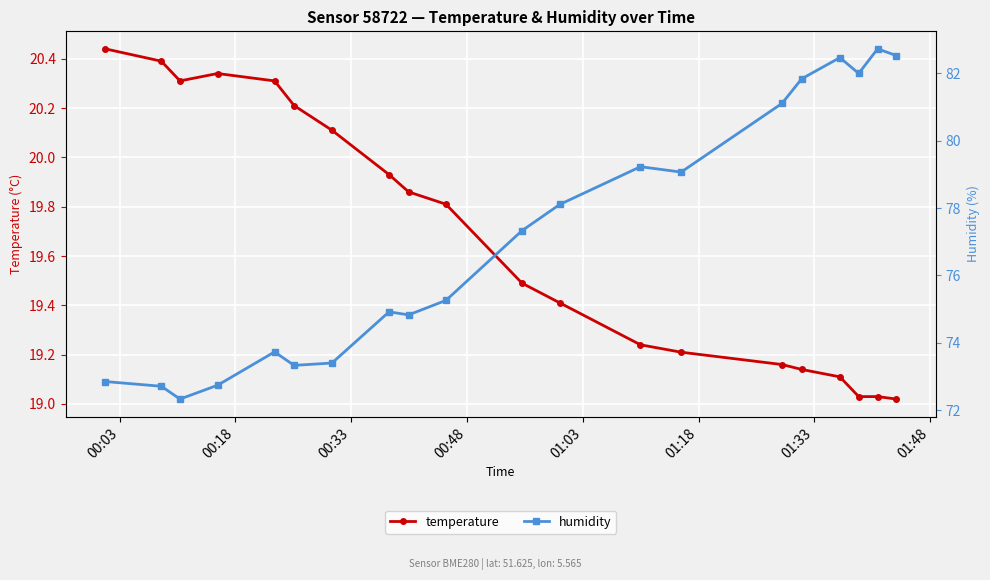

True or false: temperature has more than 0 points higher than both neighbors.

True